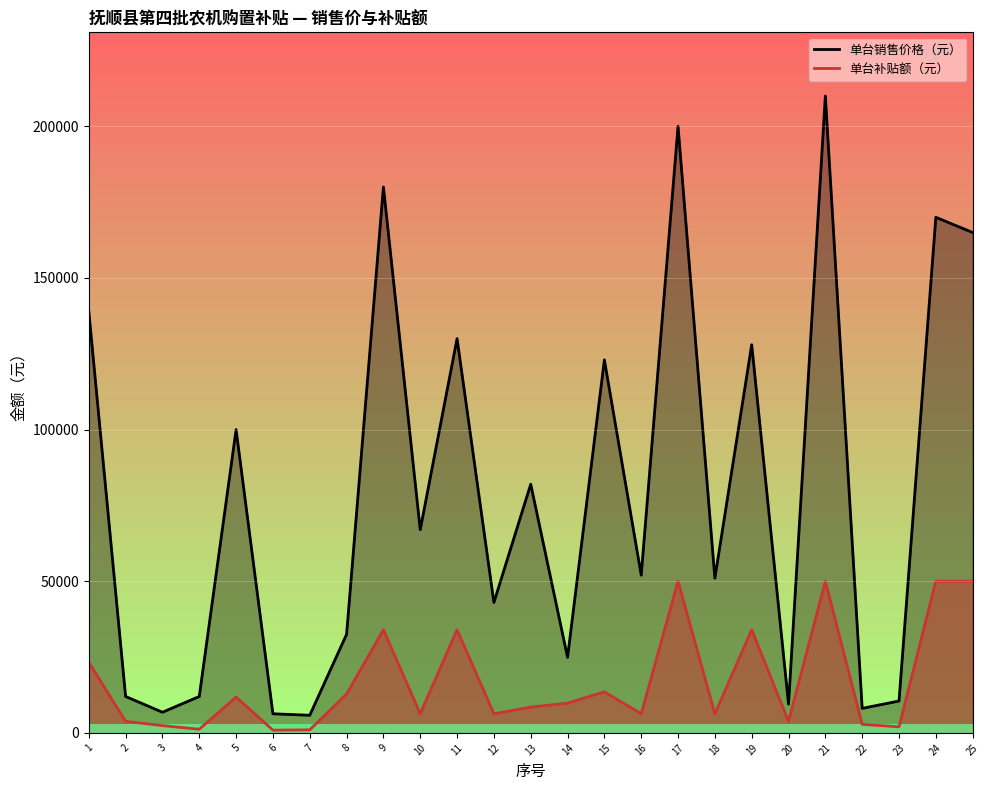

Reading right to left, transcribe all the data shown in this chart.

单台销售价格（元）: 25=165000	24=170000	23=10500	22=8080	21=210000	20=9500	19=128000	18=51000	17=200000	16=52000	15=123000	14=24900	13=82000	12=43000	11=130000	10=67000	9=180000	8=32500	7=5800	6=6300	5=100000	4=12000	3=6800	2=12000	1=139000
单台补贴额（元）: 25=50000	24=50000	23=2000	22=2800	21=50000	20=3800	19=34000	18=6300	17=50000	16=6300	15=13540	14=9800	13=8500	12=6300	11=34000	10=6300	9=34000	8=12800	7=1000	6=900	5=11800	4=1200	3=2400	2=3800	1=23280